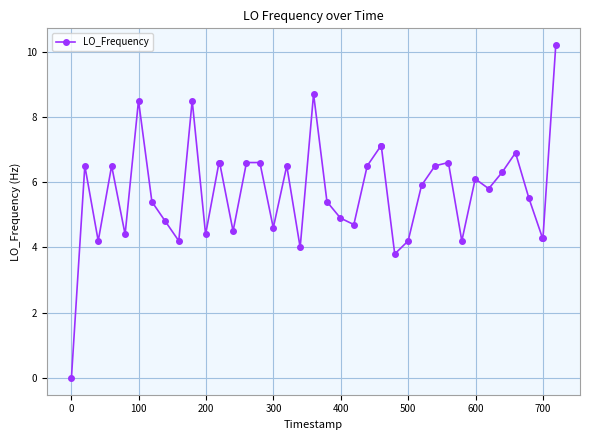

True or false: the data has more than 1 interior local peaks.

True